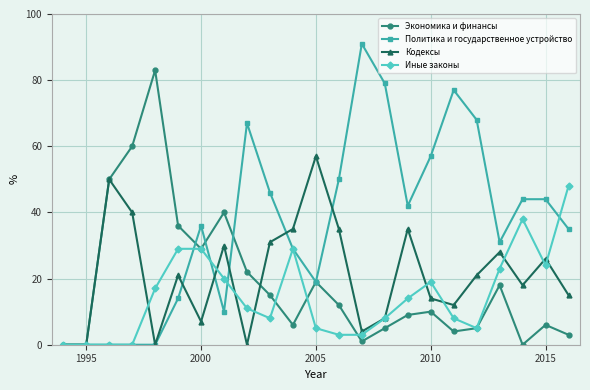

Which series has the largest range (max minus min)?

Политика и государственное устройство